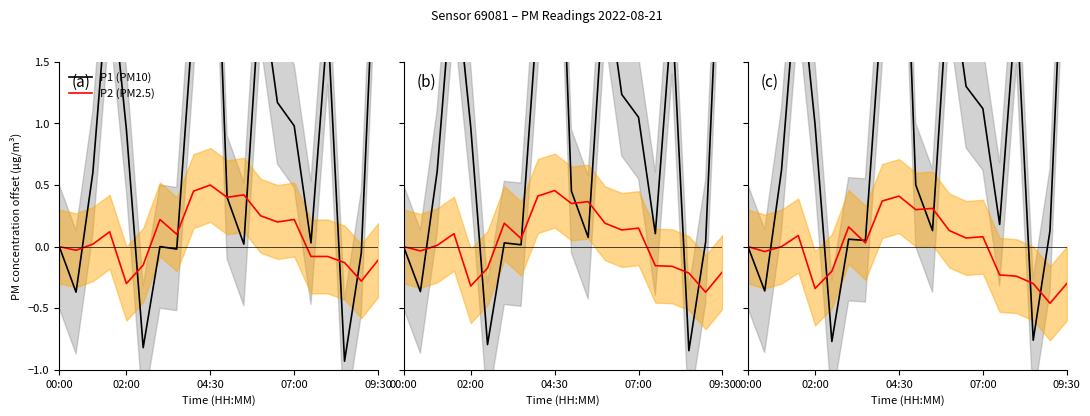

What is the lowest value of the P2 (PM2.5) series?

-0.5